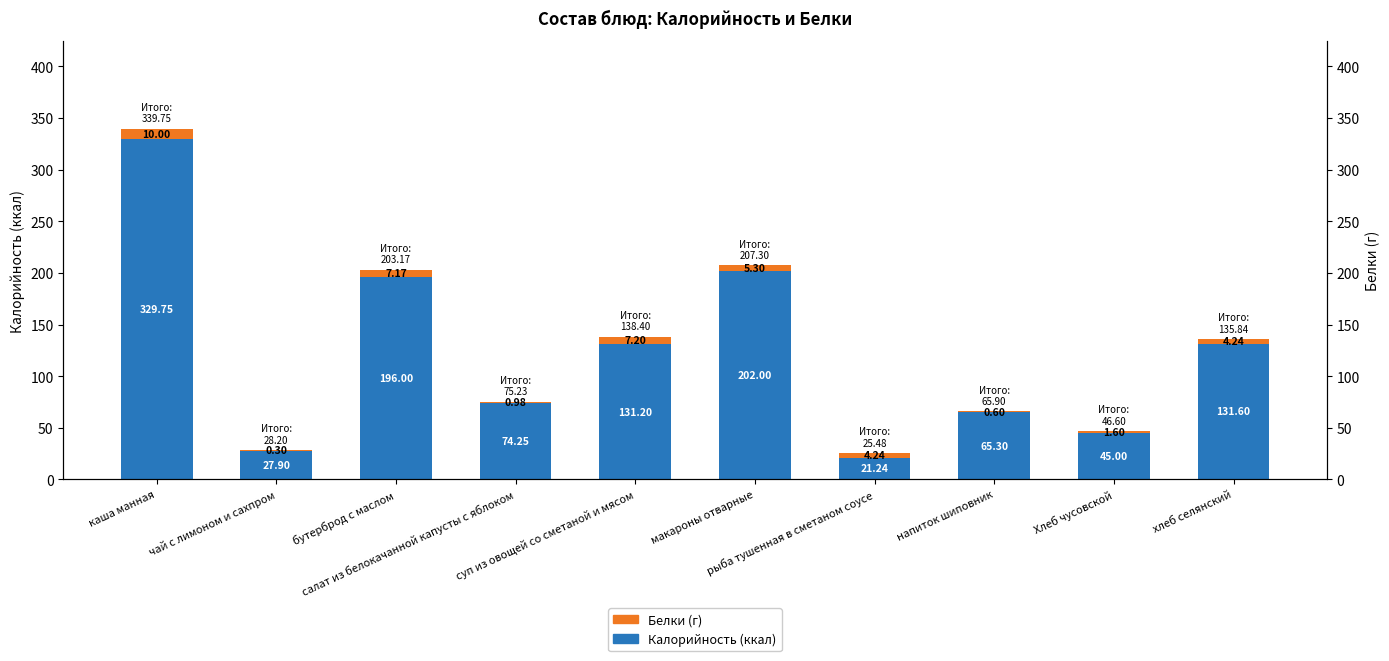

What is the approximate value of Калорийность (ккал) at каша манная?

329.8